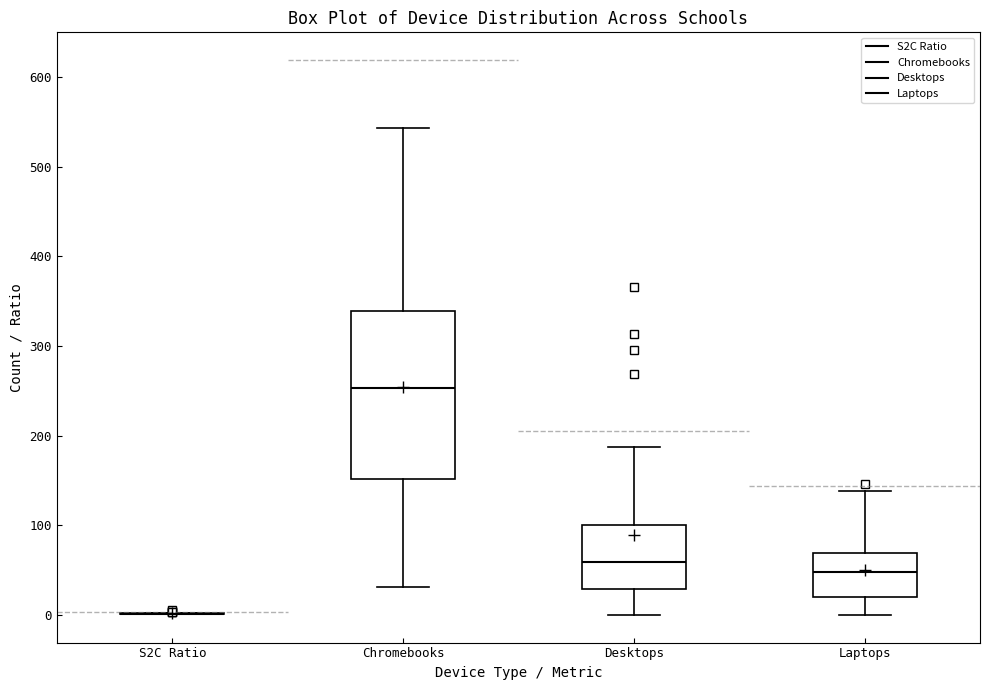

Reading left to right, read every box against the y-axis: the position of its median line, the range the box covers, and the ends of its whiskers. The values are not printed on the chart, so give them approximately, as read against the axis.

S2C Ratio: box collapsed to a line at 0, whiskers 0 to 0
Chromebooks: median 250, box 150 to 340, whiskers 30 to 540
Desktops: median 60, box 30 to 100, whiskers 0 to 190
Laptops: median 50, box 20 to 70, whiskers 0 to 140